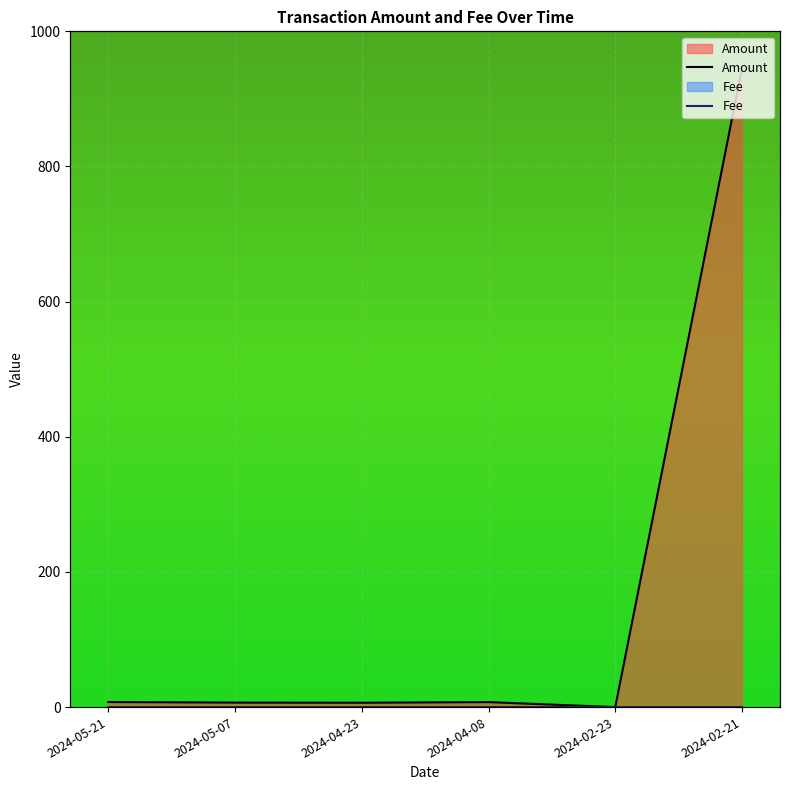

At how many categories does at least one series exceed 658?

1